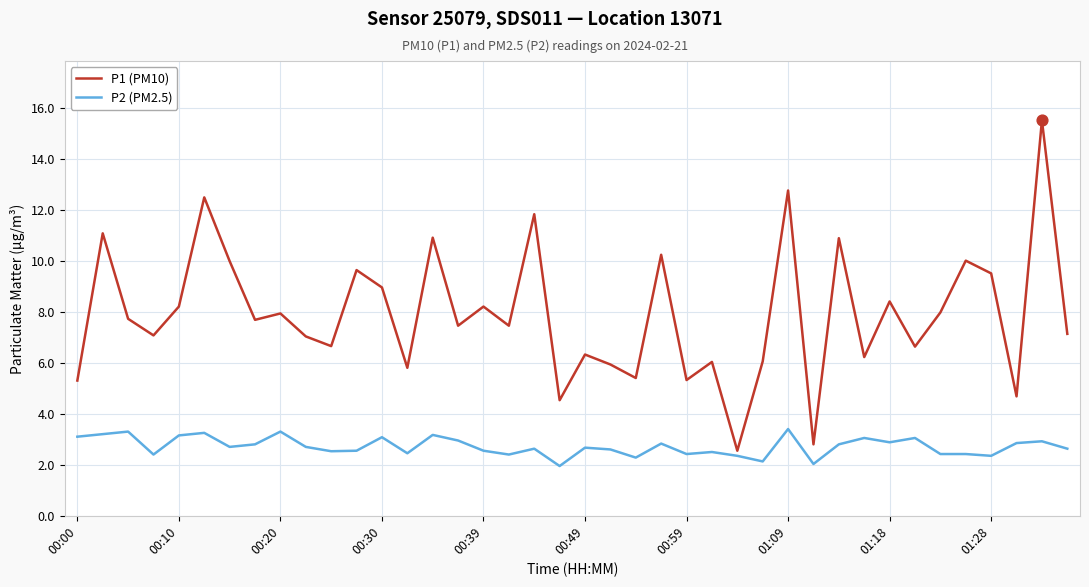

At how many categories does at least one series exceed 14?

1